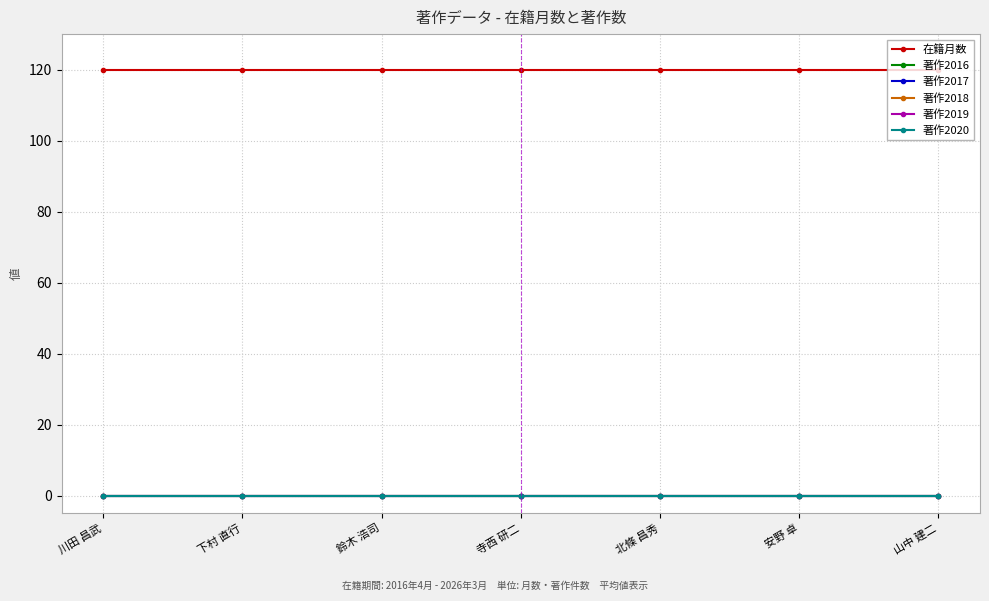

Is this an area chart (filled region under the line)?

No